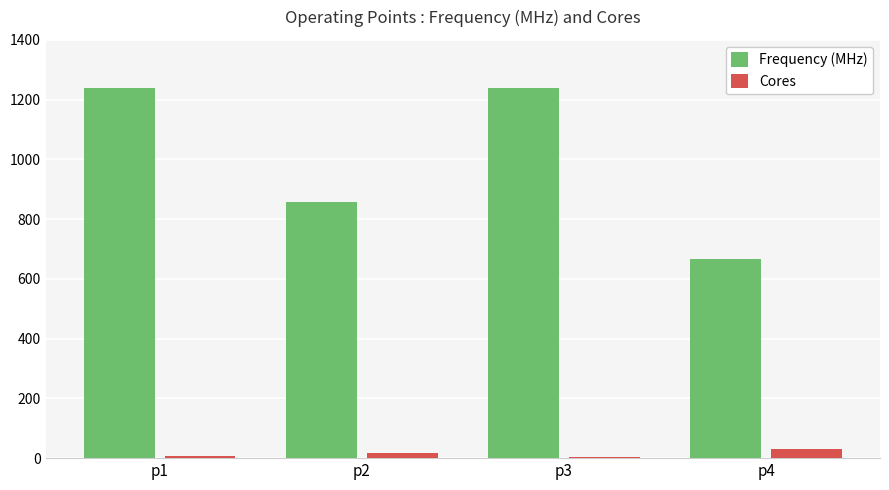

True or false: Frequency (MHz) has a value of 388 at p4.

False